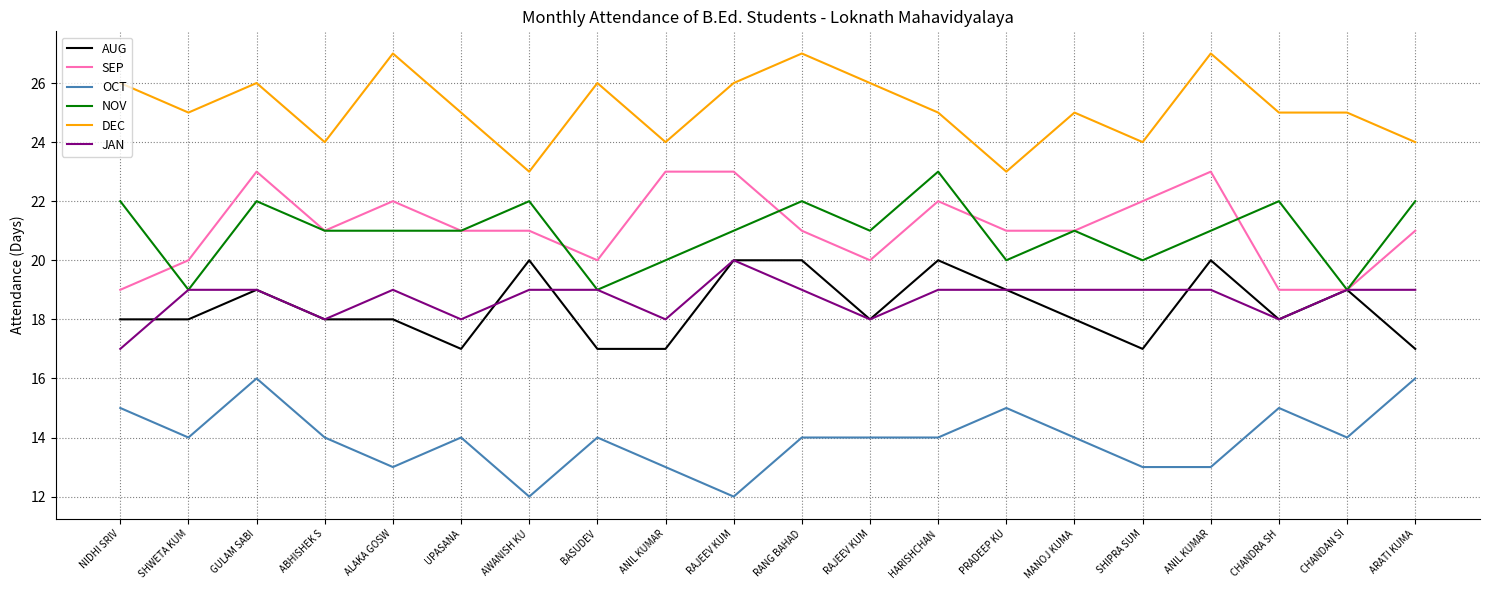

What are all the series names shown in the legend?

AUG, SEP, OCT, NOV, DEC, JAN